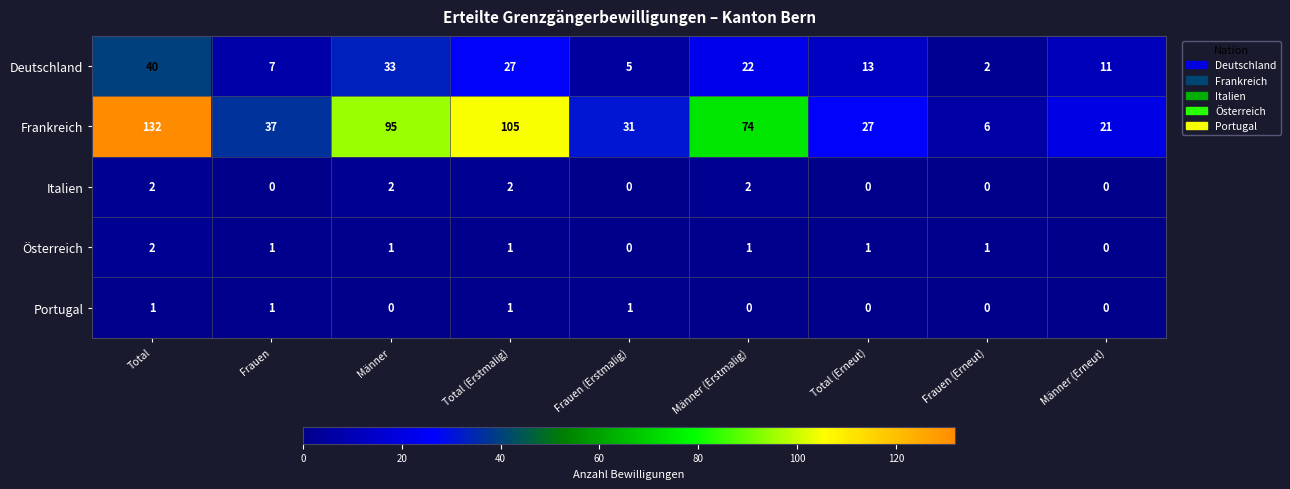

What is the spread (max minus min) of values at Frauen (Erneut)?

6